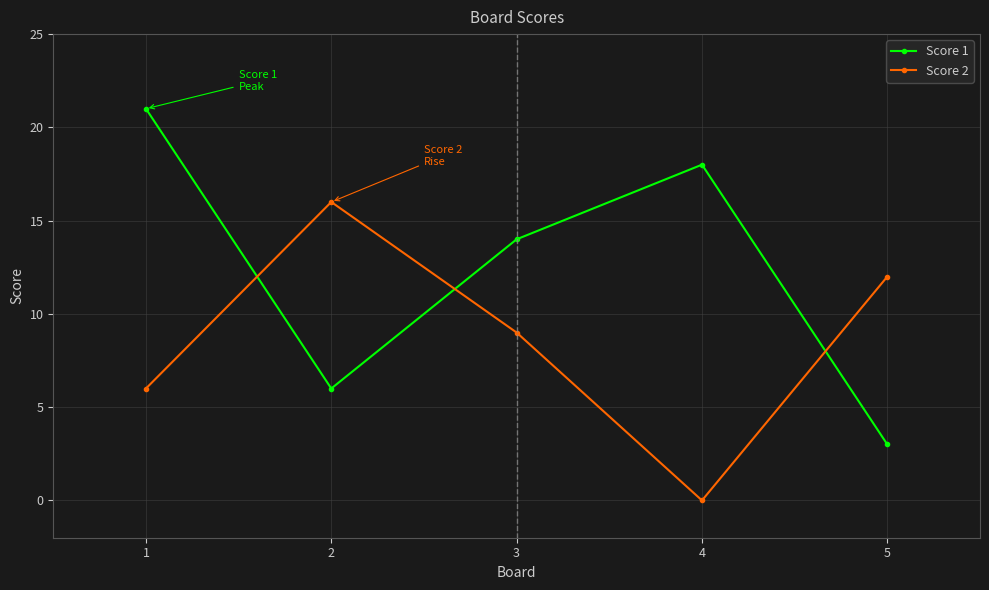

At which category is the sum across all series the highest?

1